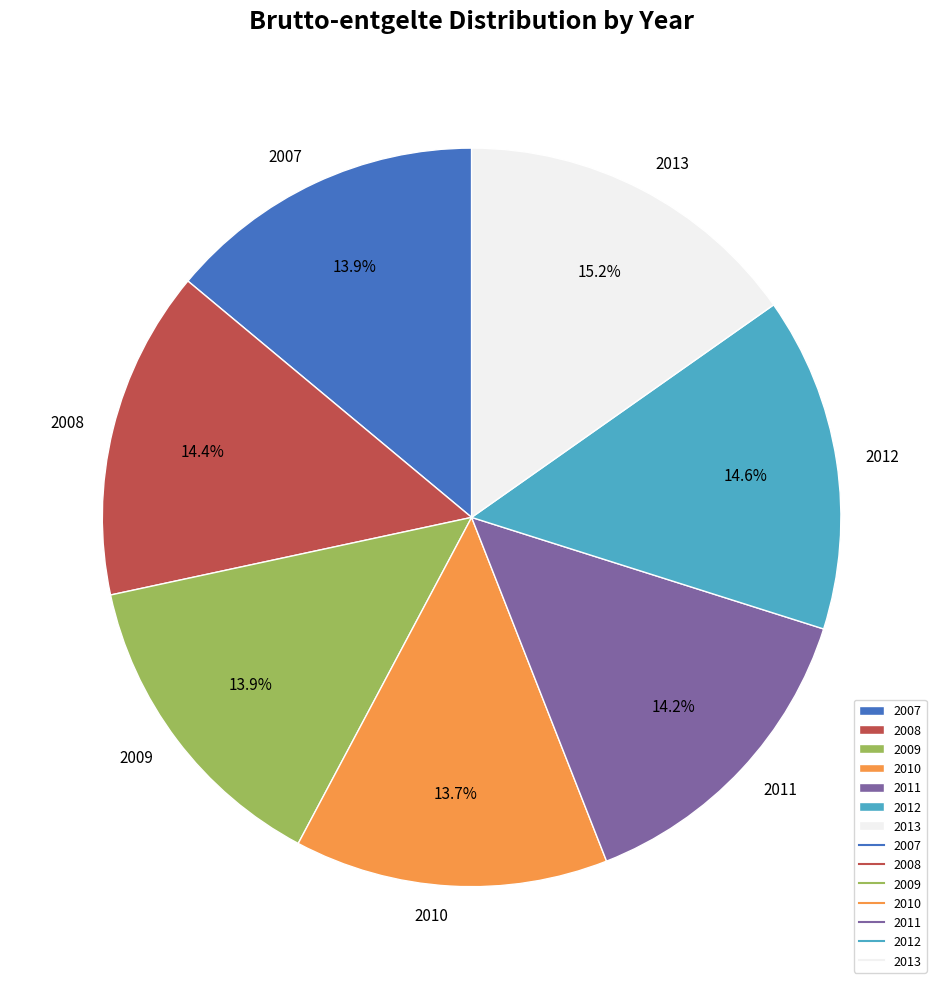

Which slice is the largest?

2013